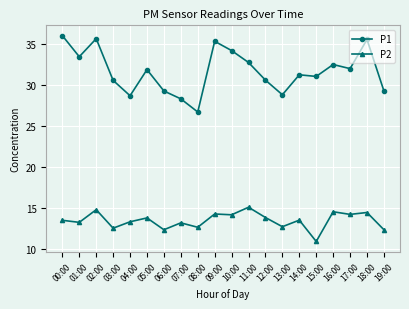

At how many categories does at least one series exceed 27?

19